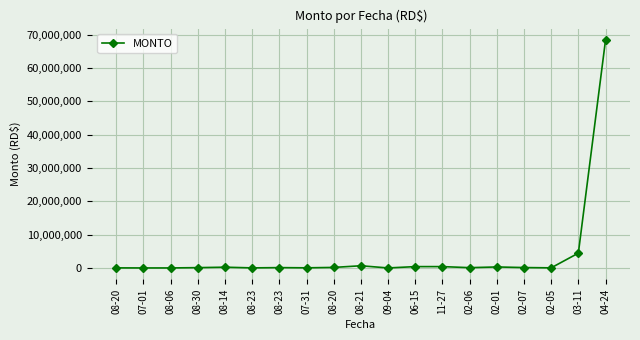

Does the chart have visible grid lines?

Yes